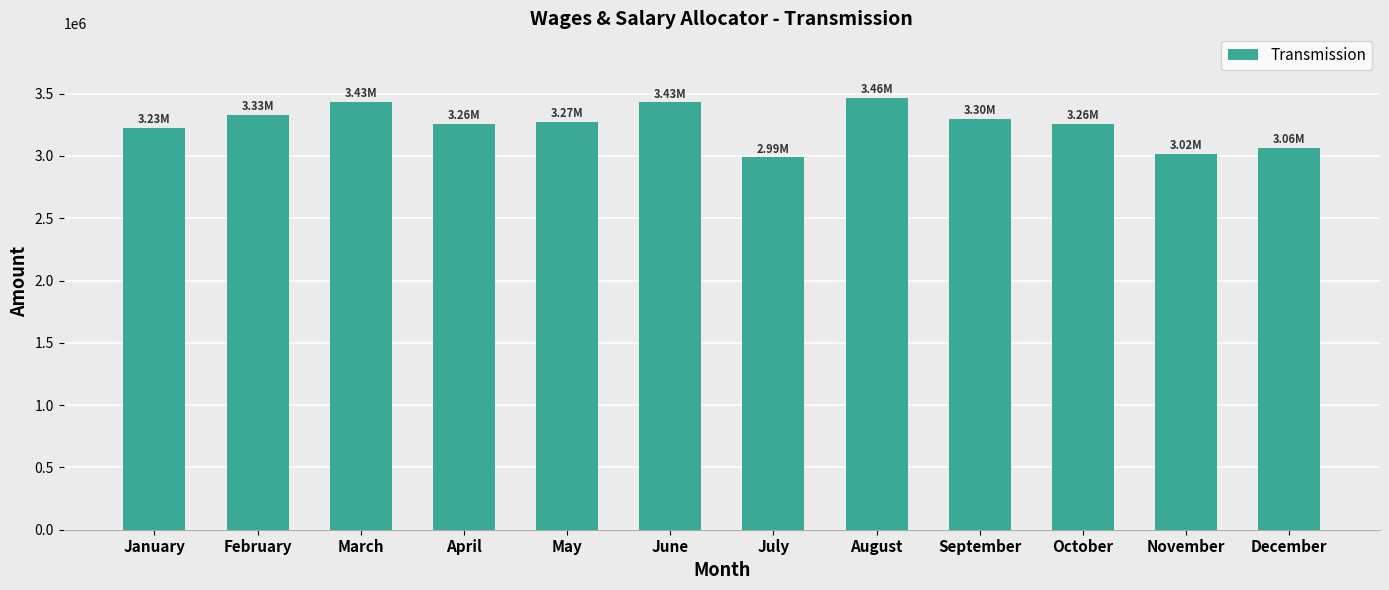

What is the greatest value displayed?

3464854.3